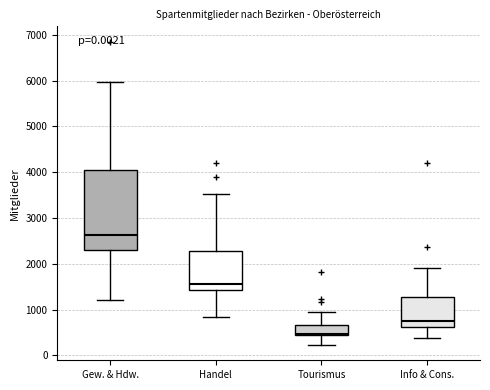

Where does the upper whisker of the box for Info & Cons. end on the y-axis? The values are not printed on the chart, so give them approximately, as read against the axis.

1900